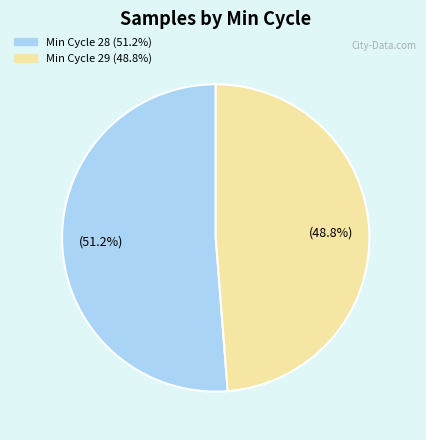

Does any single category account for the majority?

Yes